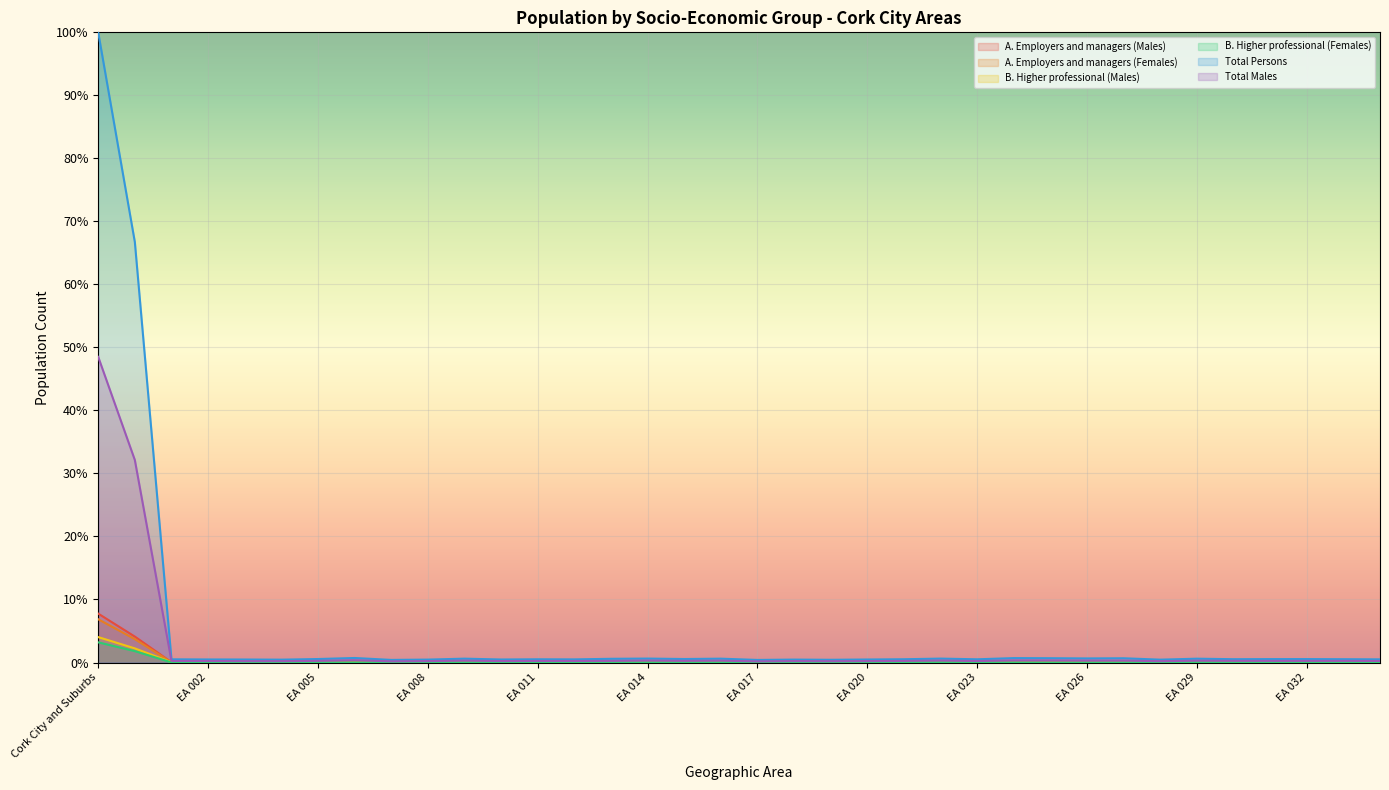

What is the label of the 30th point from the right?

EA 005